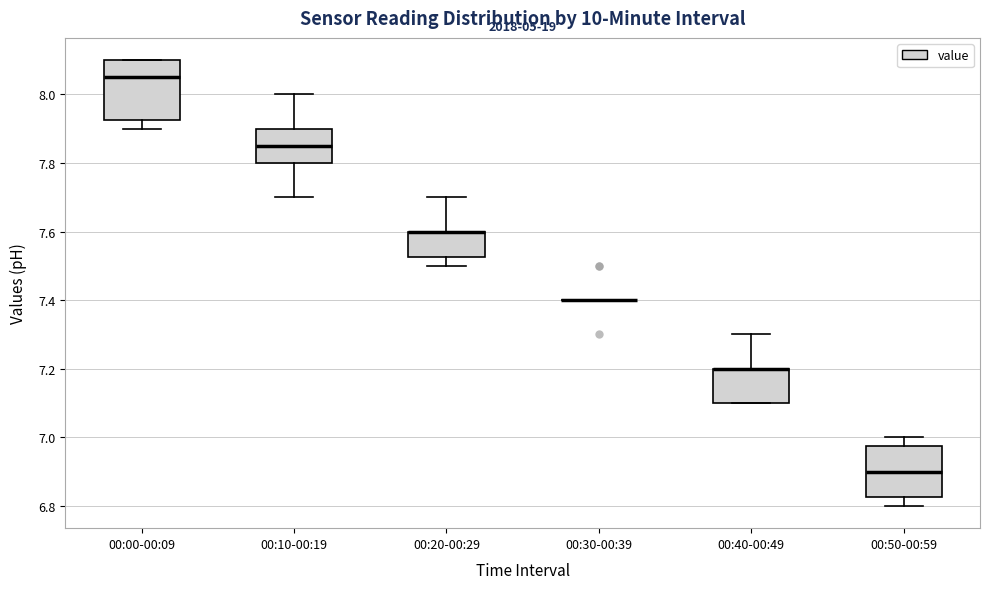

Reading left to right, transcribe this box plot: for each box, give where its median line is, the range the box spans, and where its two whiskers end, as read against the y-axis. The values are not printed on the chart, so give them approximately, as read against the axis.

00:00-00:09: median 8.06, box 7.92 to 8.10, whiskers 7.90 to 8.10
00:10-00:19: median 7.86, box 7.80 to 7.90, whiskers 7.70 to 8.00
00:20-00:29: median 7.60 (drawn on the box's upper edge), box 7.52 to 7.60, whiskers 7.50 to 7.70
00:30-00:39: box collapsed to a line at 7.40, whiskers 7.40 to 7.40
00:40-00:49: median 7.20 (drawn on the box's upper edge), box 7.10 to 7.20, whiskers 7.10 to 7.30
00:50-00:59: median 6.90, box 6.82 to 6.98, whiskers 6.80 to 7.00